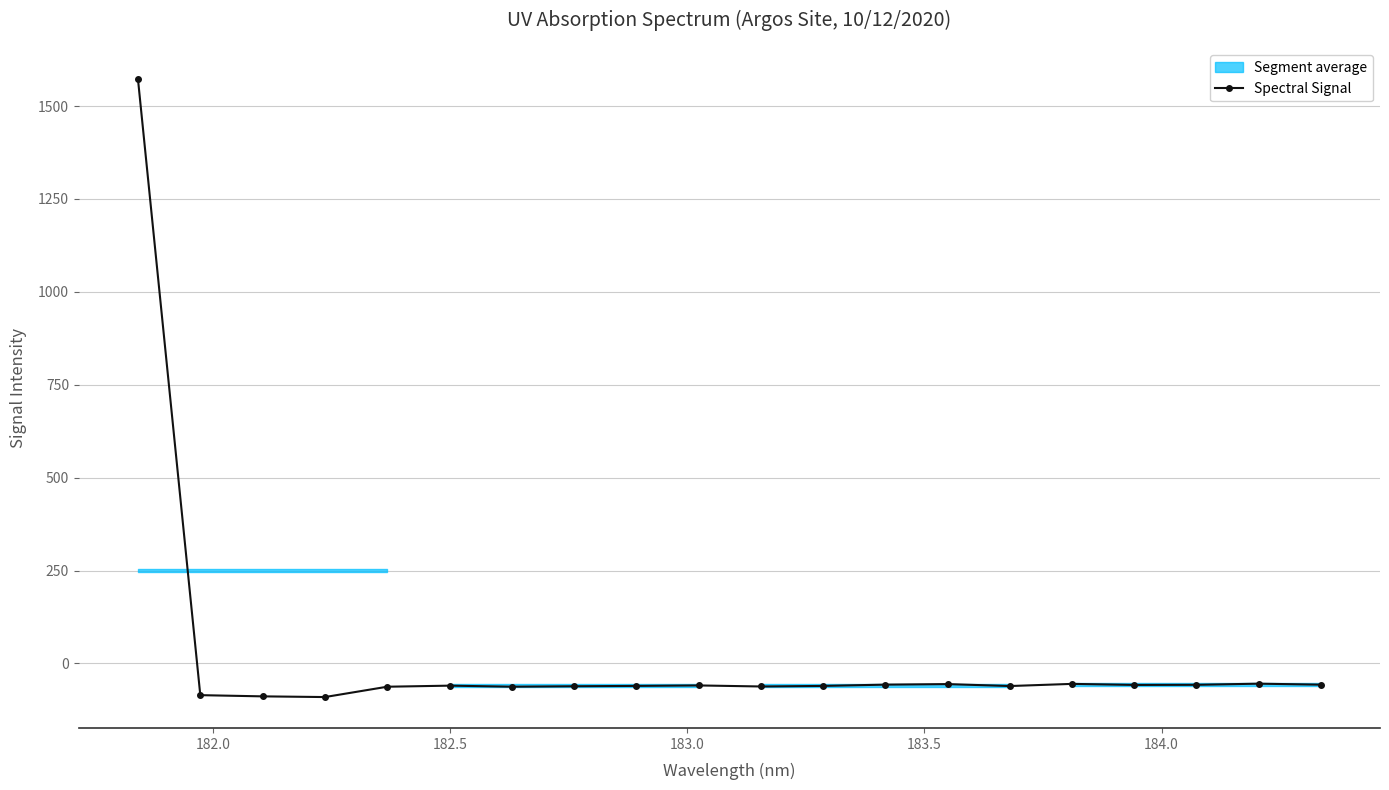

How many positive values are there?

1